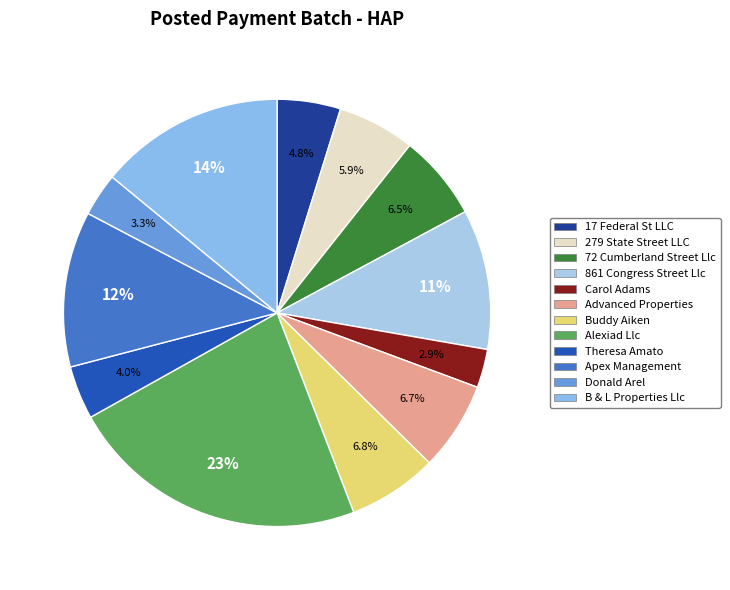

What is the total percentage of Carol Adams and Donald Arel?

6.2%